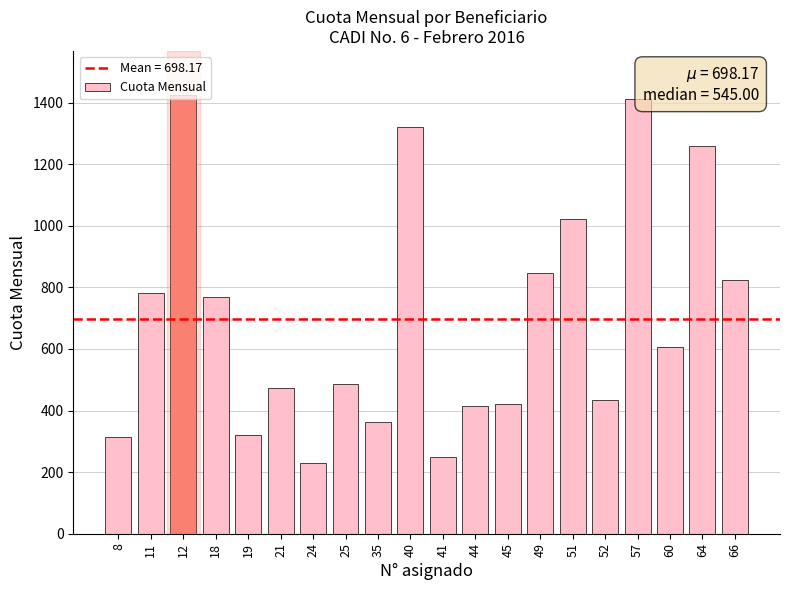

What is the greatest value displayed?

1425.0